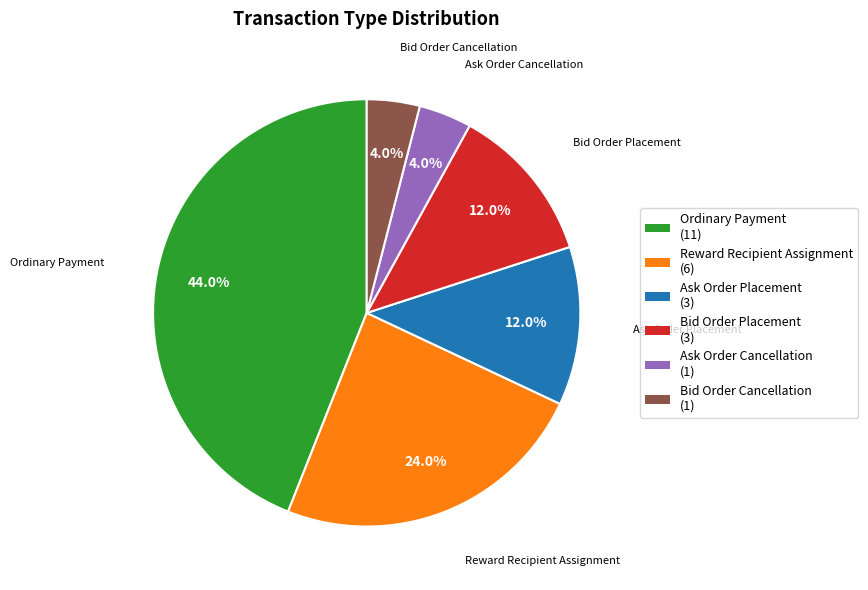

What portion of the pie excludes Bid Order Cancellation?

96.0%